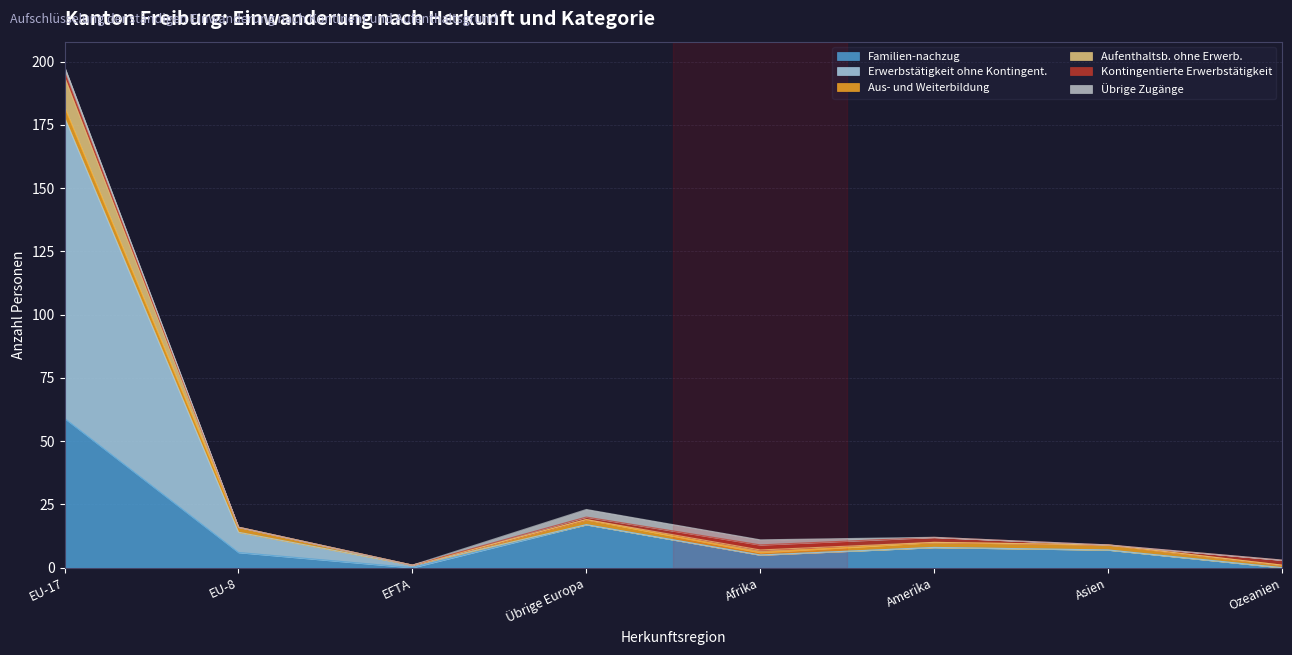

In Familien-nachzug, how many points are higher than both neighbors (excluding endpoints)?

2